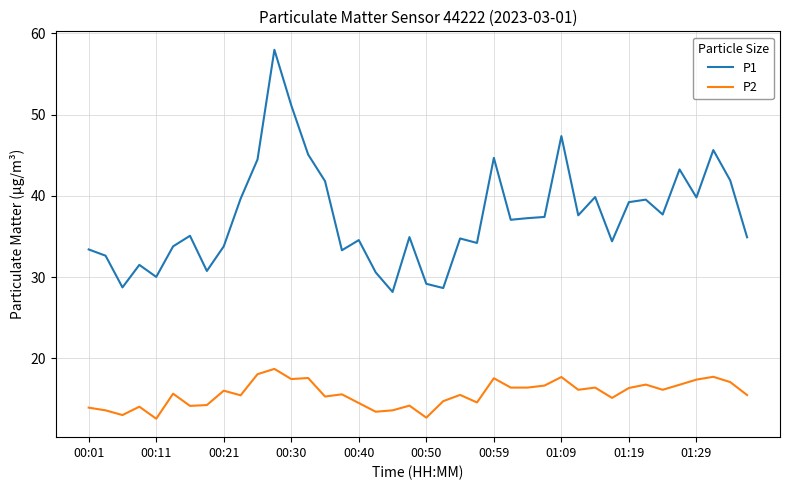

True or false: P2 and P1 cross at least once.

False